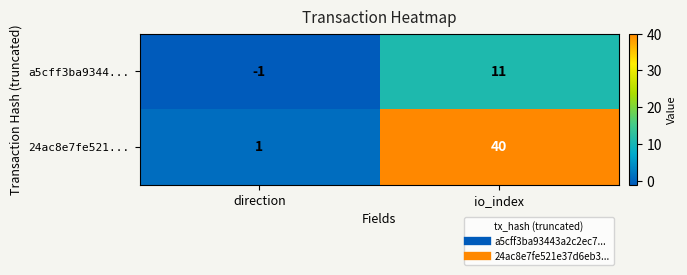

How many data points does each series have?

2